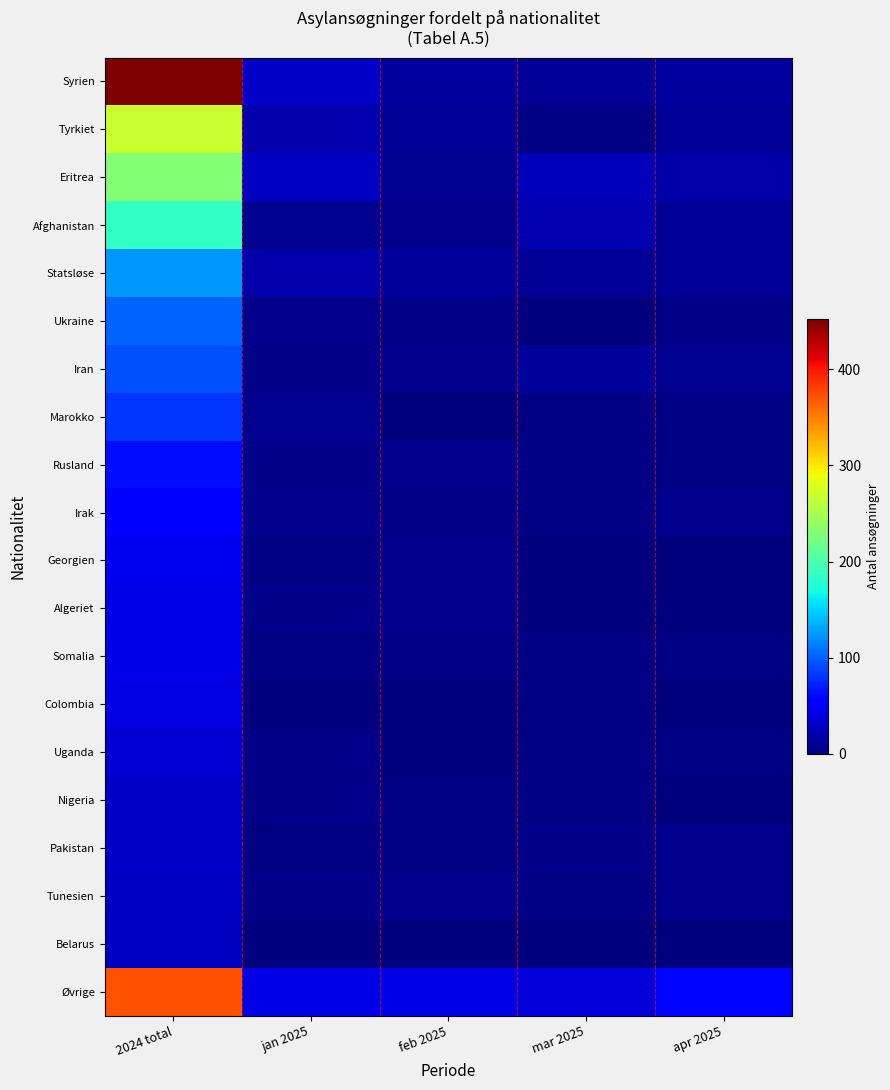

Reading left to right, what are all the values shown in this chart?

Syrien: 2024 total=452	jan 2025=30	feb 2025=13	mar 2025=10	apr 2025=13
Tyrkiet: 2024 total=267	jan 2025=18	feb 2025=10	mar 2025=2	apr 2025=10
Eritrea: 2024 total=230	jan 2025=27	feb 2025=8	mar 2025=24	apr 2025=16
Afghanistan: 2024 total=186	jan 2025=8	feb 2025=7	mar 2025=20	apr 2025=9
Statsløse: 2024 total=125	jan 2025=19	feb 2025=11	mar 2025=10	apr 2025=10
Ukraine: 2024 total=102	jan 2025=7	feb 2025=4	mar 2025=1	apr 2025=5
Iran: 2024 total=92	jan 2025=4	feb 2025=6	mar 2025=11	apr 2025=8
Marokko: 2024 total=81	jan 2025=8	feb 2025=1	mar 2025=2	apr 2025=2
Rusland: 2024 total=62	jan 2025=4	feb 2025=6	mar 2025=3	apr 2025=2
Irak: 2024 total=50	jan 2025=6	feb 2025=4	mar 2025=3	apr 2025=6
Georgien: 2024 total=45	jan 2025=2	feb 2025=6	mar 2025=1	apr 2025=0
Algeriet: 2024 total=41	jan 2025=4	feb 2025=6	mar 2025=1	apr 2025=1
Somalia: 2024 total=41	jan 2025=3	feb 2025=4	mar 2025=3	apr 2025=2
Colombia: 2024 total=39	jan 2025=1	feb 2025=0	mar 2025=2	apr 2025=0
Uganda: 2024 total=34	jan 2025=4	feb 2025=1	mar 2025=3	apr 2025=2
Nigeria: 2024 total=30	jan 2025=4	feb 2025=2	mar 2025=2	apr 2025=0
Pakistan: 2024 total=29	jan 2025=3	feb 2025=2	mar 2025=5	apr 2025=7
Tunesien: 2024 total=28	jan 2025=5	feb 2025=6	mar 2025=3	apr 2025=7
Belarus: 2024 total=27	jan 2025=1	feb 2025=0	mar 2025=0	apr 2025=0
Øvrige: 2024 total=372	jan 2025=42	feb 2025=42	mar 2025=36	apr 2025=60